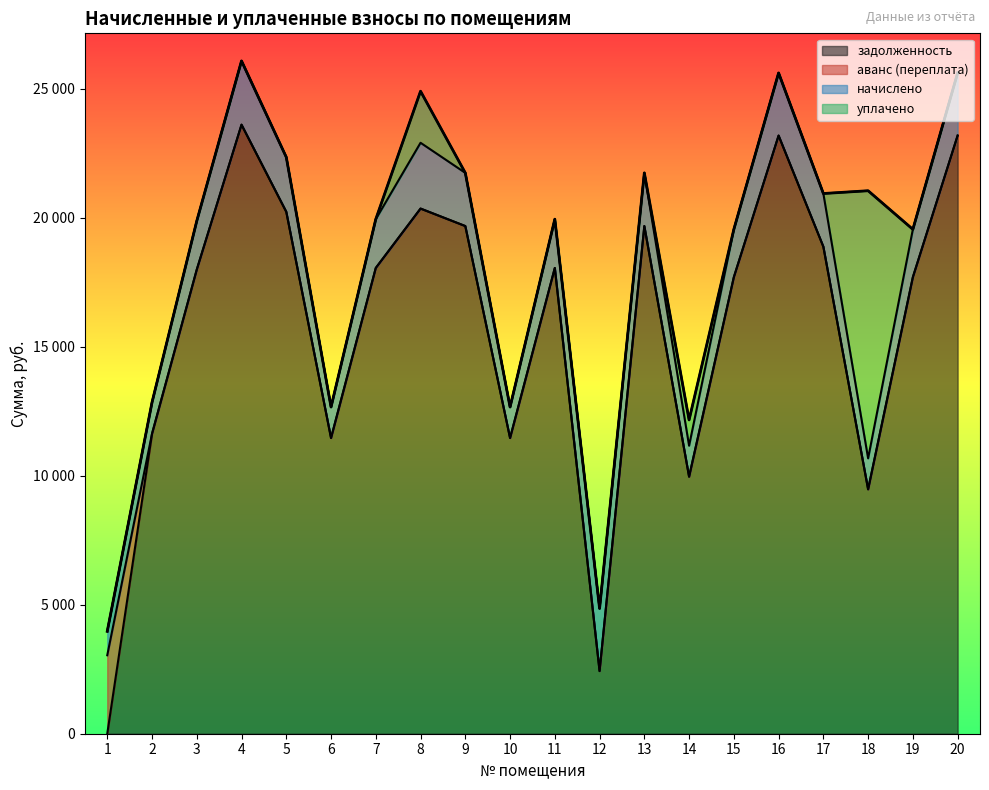

What are all the series names shown in the legend?

задолженность, аванс (переплата), начислено, уплачено